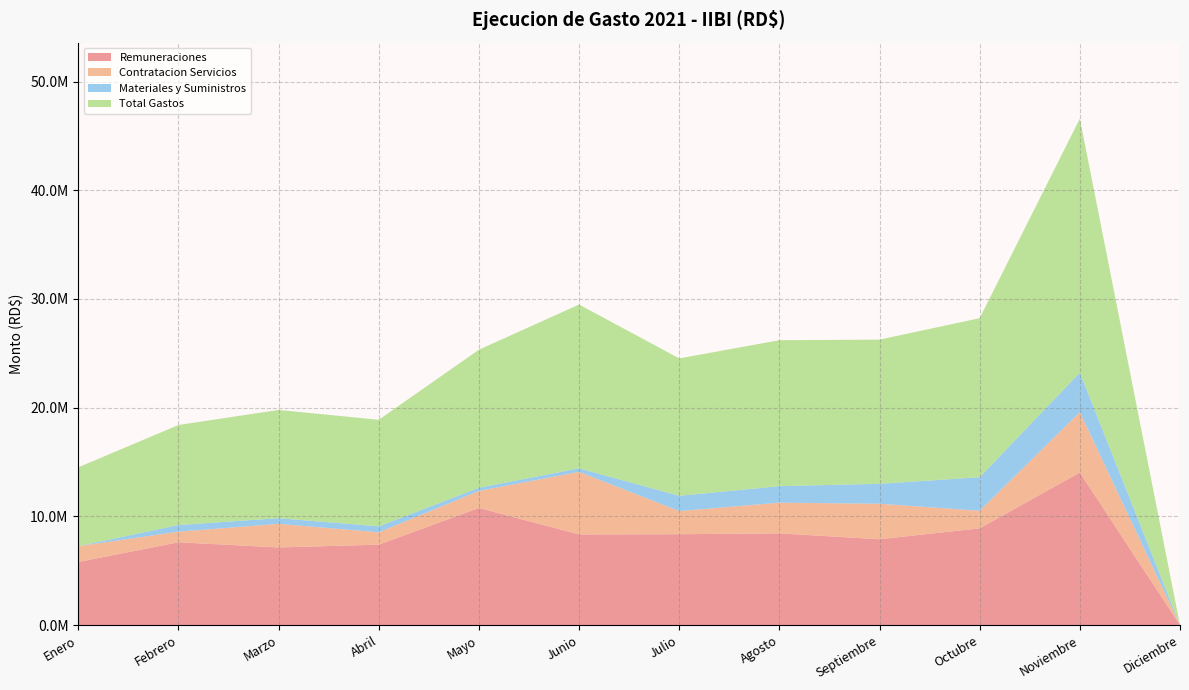

Reading right to left, extract all data points from this chart.

Remuneraciones: 0.0	14036579.5	8897460.8	7895107.9	8431186.7	8357141.5	8334341.1	10776116.1	7395877.7	7136419.4	7616854.9	5799380.2
Contratacion Servicios: 0.0	5556812.4	1615120.4	3263707.0	2828483.0	2128126.1	5758352.9	1561629.9	1134880.7	2174503.7	973300.6	1455742.3
Materiales y Suministros: 0.0	3630211.6	3088299.8	1835049.0	1518132.4	1405177.1	326470.1	292622.0	549934.8	520259.5	612688.0	0.0
Total Gastos: 0.0	23372278.8	14632431.5	13265997.8	13429522.4	12642916.4	15069272.9	12703098.0	9805524.4	9958885.6	9202843.5	7255122.6